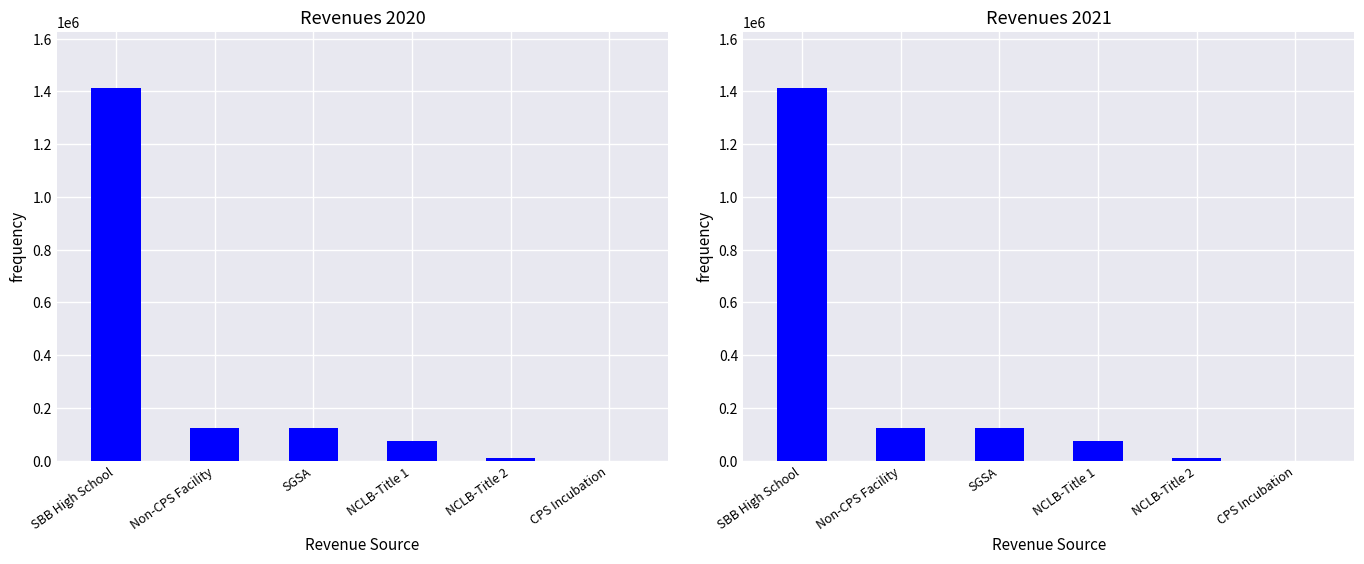

How many values in the 2020 series are below 122706?

3